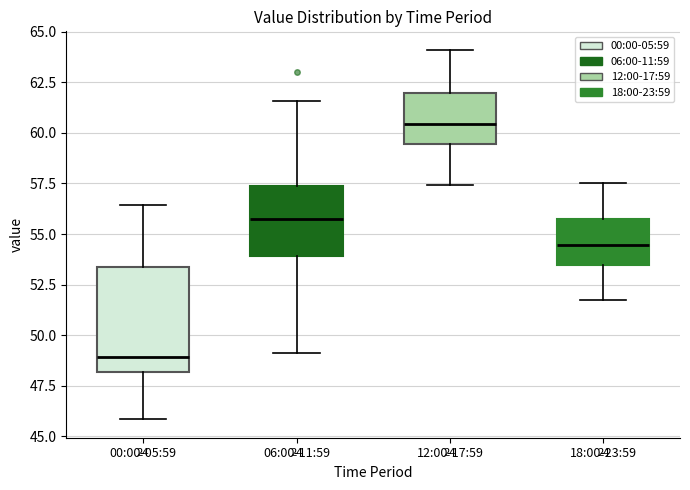

Reading left to right, read every box against the y-axis: the position of its median line, the range the box covers, and the ends of its whiskers. The values are not printed on the chart, so give them approximately, as read against the axis.

00:00-05:59: median 49.0, box 48.0 to 53.5, whiskers 46.0 to 56.5
06:00-11:59: median 56.0, box 54.0 to 57.5, whiskers 49.0 to 61.5
12:00-17:59: median 60.5, box 59.5 to 62.0, whiskers 57.5 to 64.0
18:00-23:59: median 54.5, box 53.5 to 56.0, whiskers 52.0 to 57.5